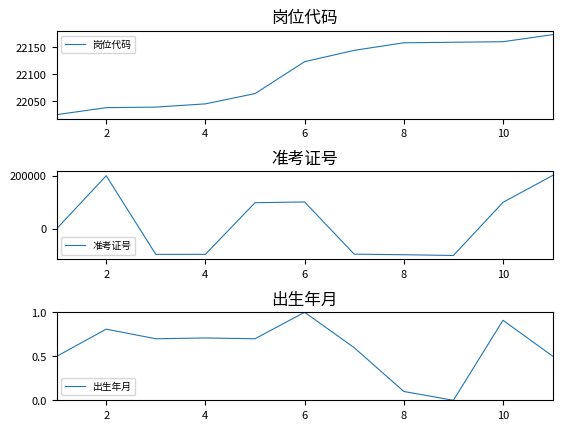

Count the number of data series in this chart.

3